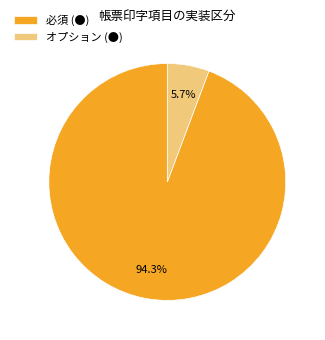

How many segments does this pie chart have?

2